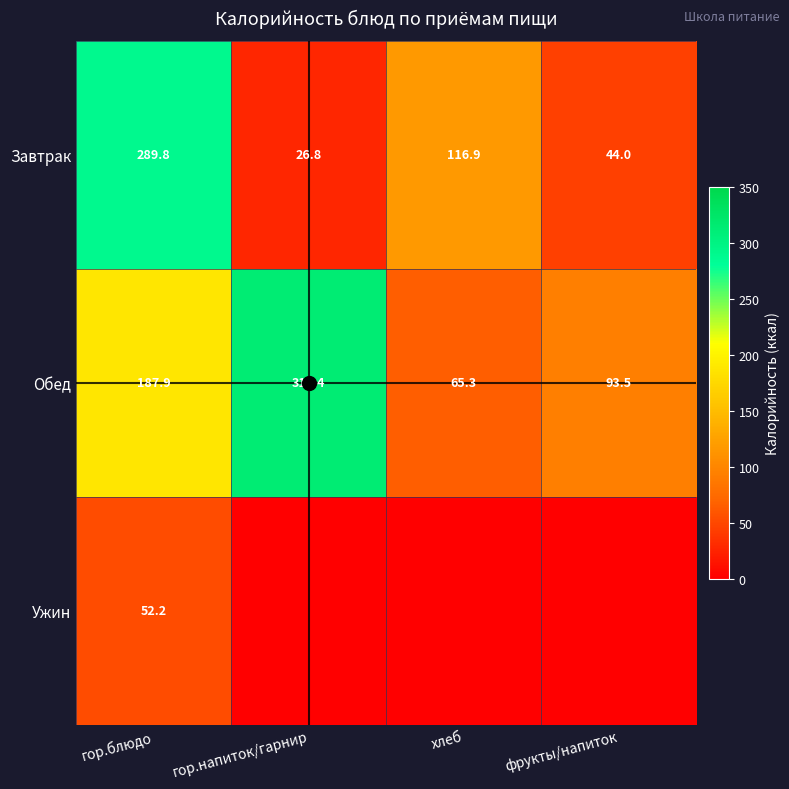

The value of Обед at гор.напиток/гарнир is 201.2. True or false?

False